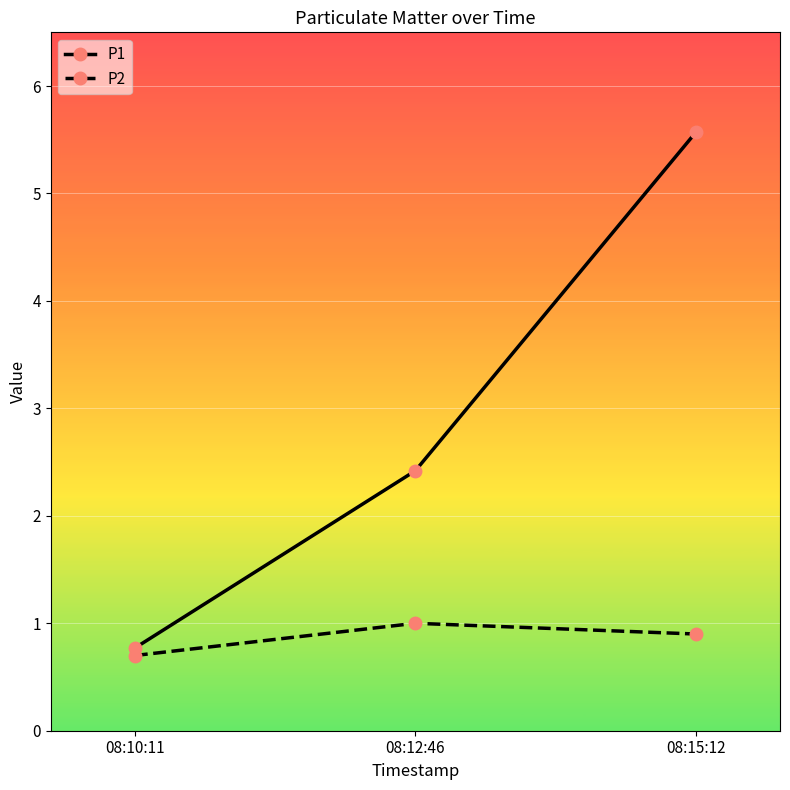

Reading left to right, list all the values displayed in this chart.

P1: 08:10:11=0.8	08:12:46=2.4	08:15:12=5.6
P2: 08:10:11=0.7	08:12:46=1.0	08:15:12=0.9